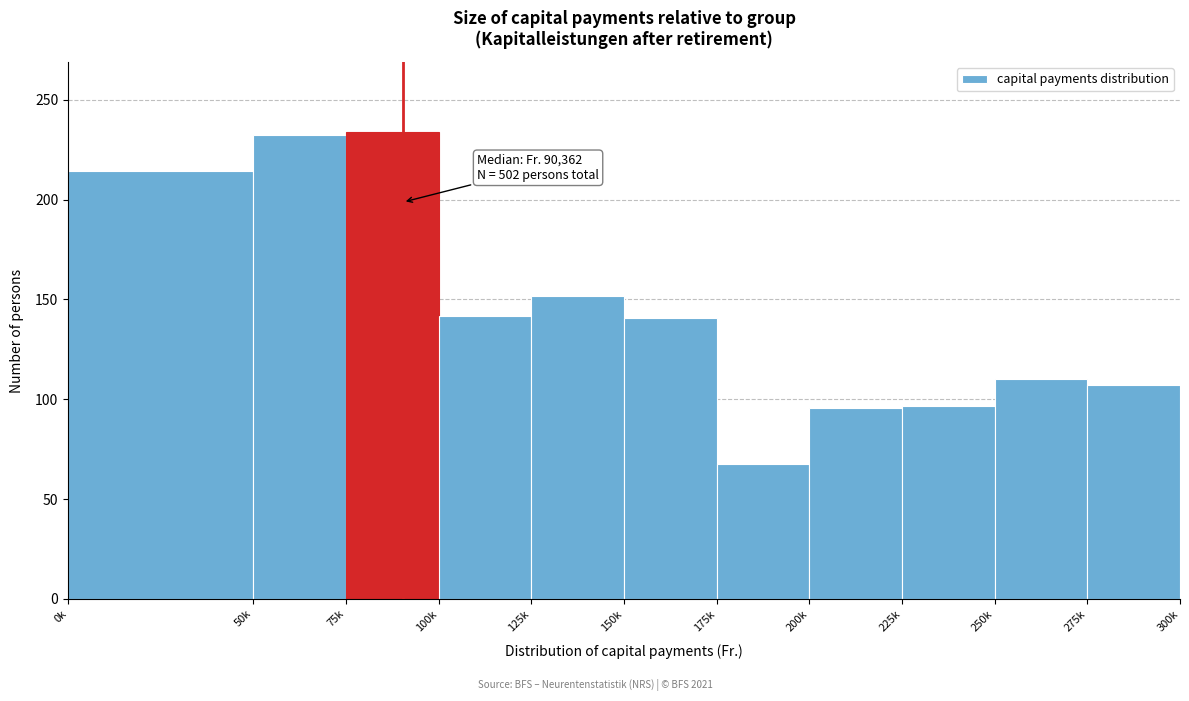

The value at 150k is 140.8. True or false?

True